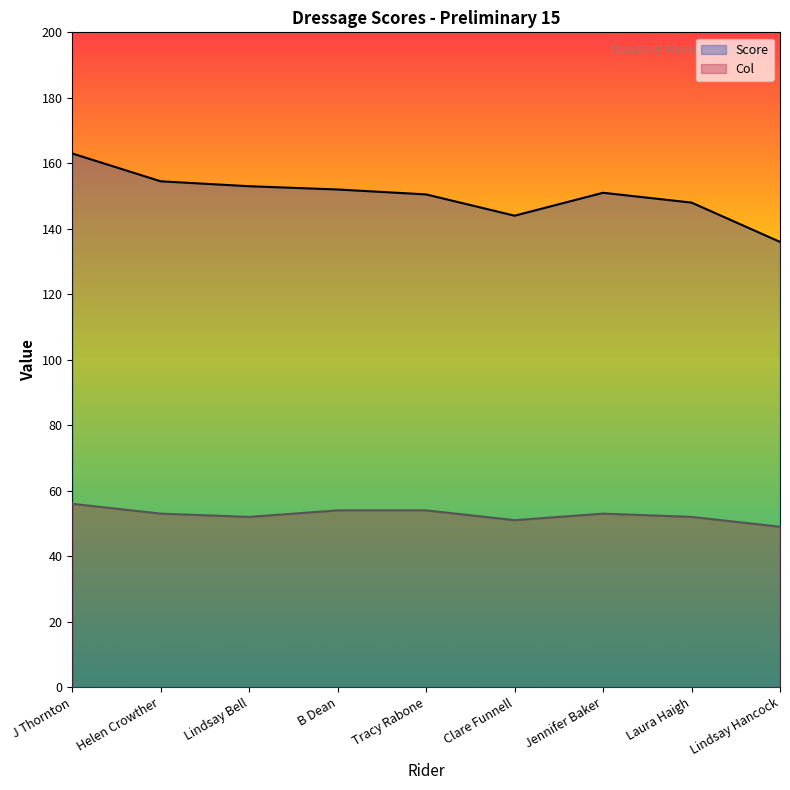

Does the chart display data point markers on the line(s)?

No